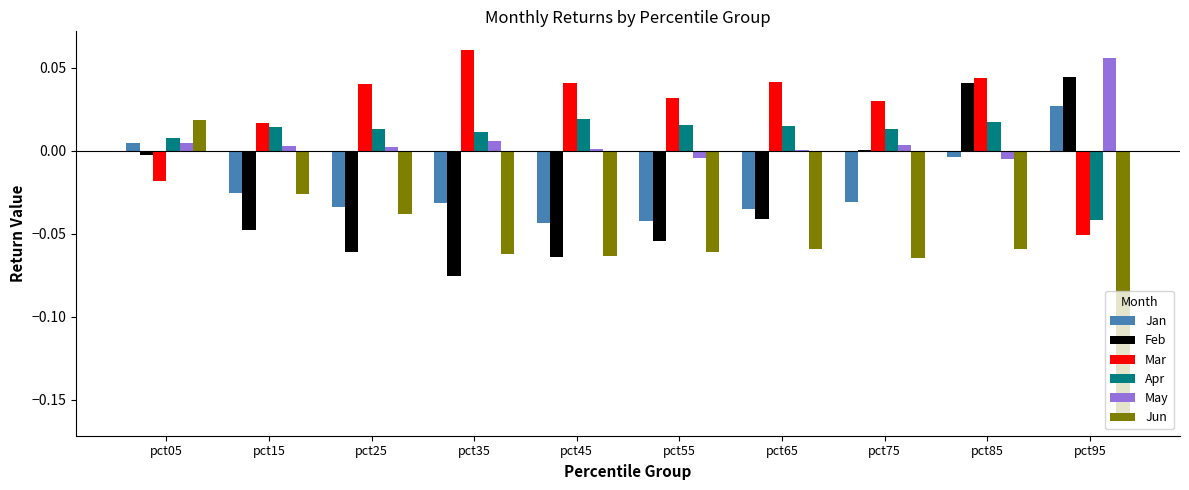

Are the bars horizontal?

No